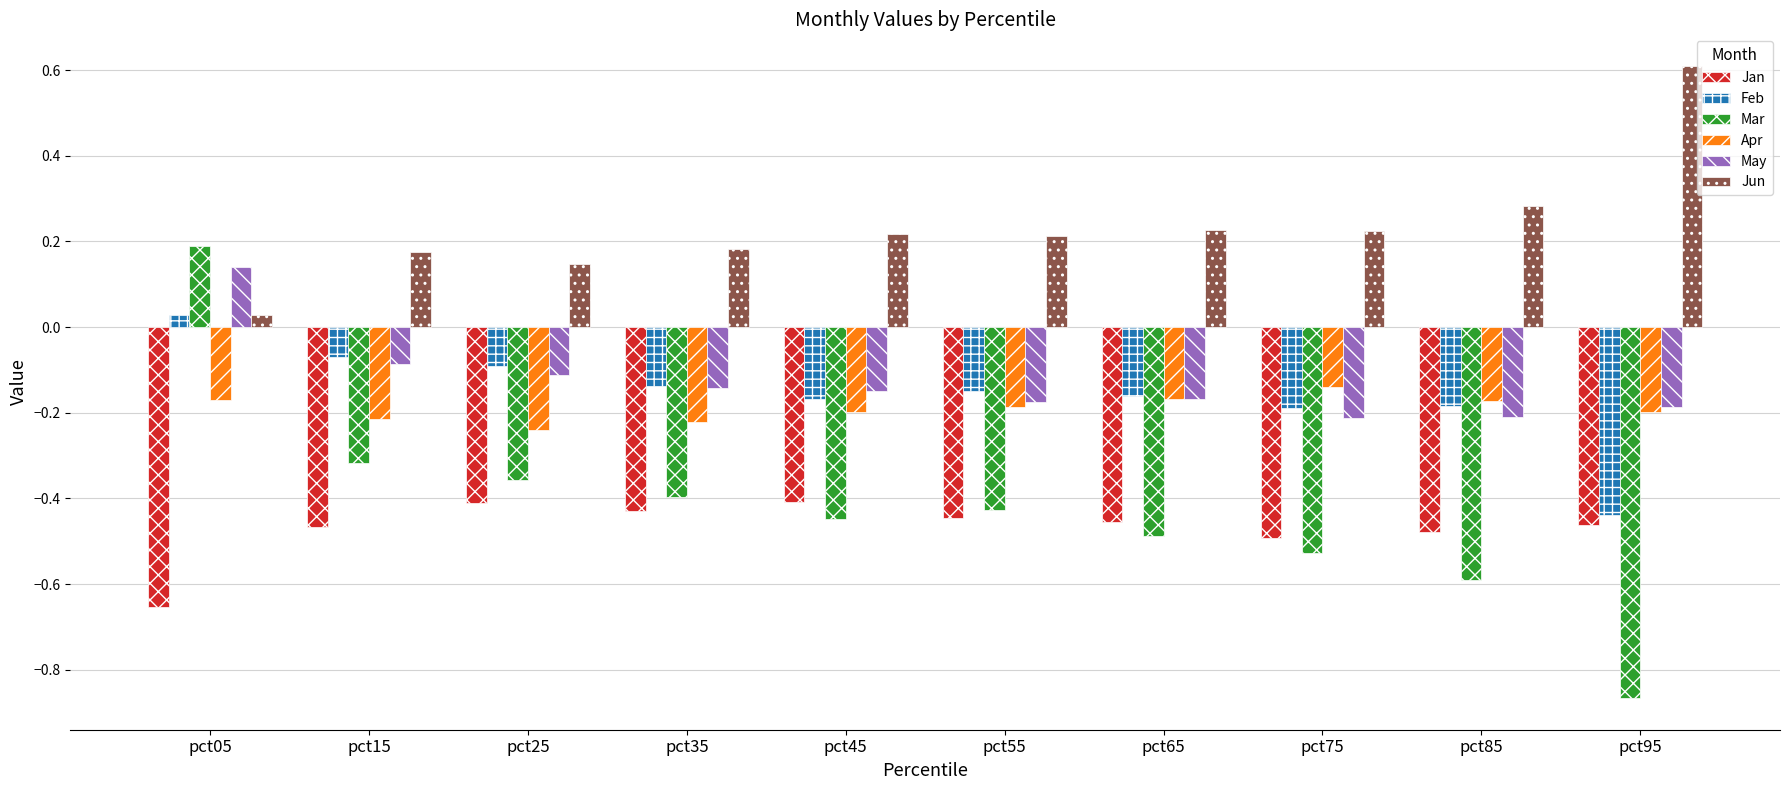

The Mar series shows 0.3 at pct05. True or false?

False